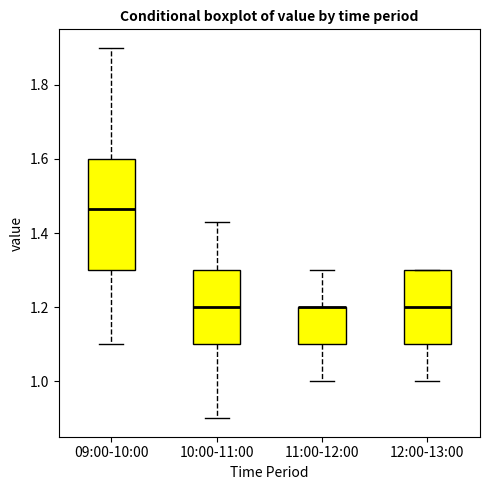

Reading left to right, read every box against the y-axis: the position of its median line, the range the box covers, and the ends of its whiskers. The values are not printed on the chart, so give them approximately, as read against the axis.

09:00-10:00: median 1.46, box 1.30 to 1.60, whiskers 1.10 to 1.90
10:00-11:00: median 1.20, box 1.10 to 1.30, whiskers 0.90 to 1.44
11:00-12:00: median 1.20 (drawn on the box's upper edge), box 1.10 to 1.20, whiskers 1.00 to 1.30
12:00-13:00: median 1.20, box 1.10 to 1.30, whiskers 1.00 to 1.30